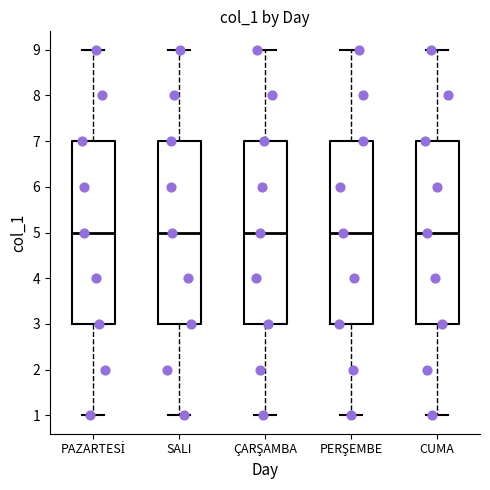

Reading left to right, read every box against the y-axis: the position of its median line, the range the box covers, and the ends of its whiskers. The values are not printed on the chart, so give them approximately, as read against the axis.

PAZARTESİ: median 5, box 3 to 7, whiskers 1 to 9
SALI: median 5, box 3 to 7, whiskers 1 to 9
ÇARŞAMBA: median 5, box 3 to 7, whiskers 1 to 9
PERŞEMBE: median 5, box 3 to 7, whiskers 1 to 9
CUMA: median 5, box 3 to 7, whiskers 1 to 9